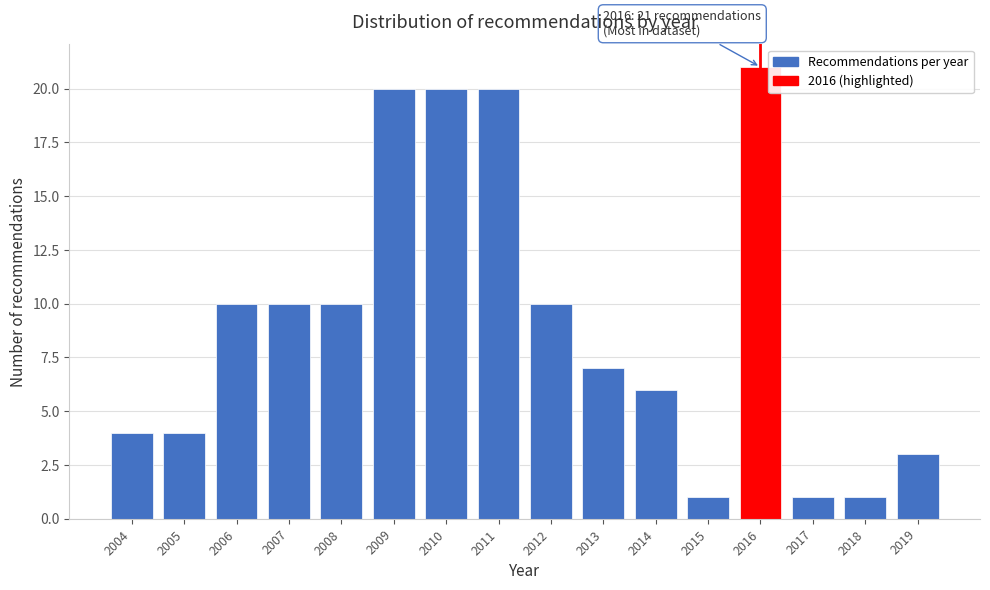

Reading right to left, extract all data points from this chart.

2019=3	2018=1	2017=1	2016=21	2015=1	2014=6	2013=7	2012=10	2011=20	2010=20	2009=20	2008=10	2007=10	2006=10	2005=4	2004=4